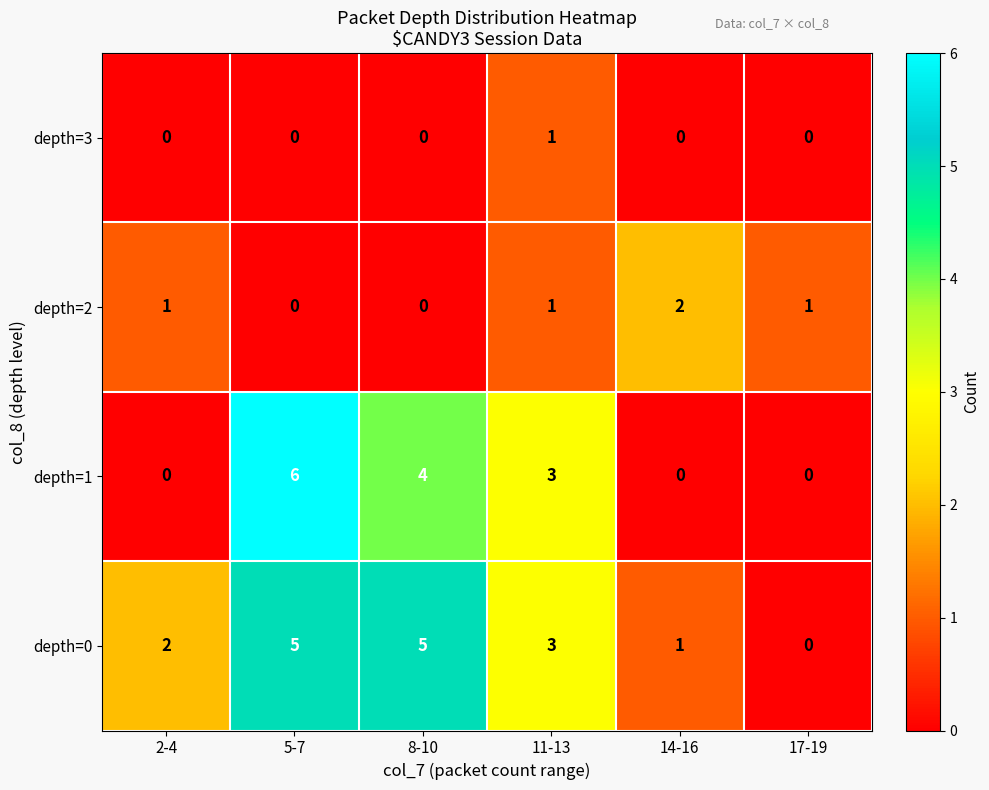

What is the sum of all depth=2 values?

5